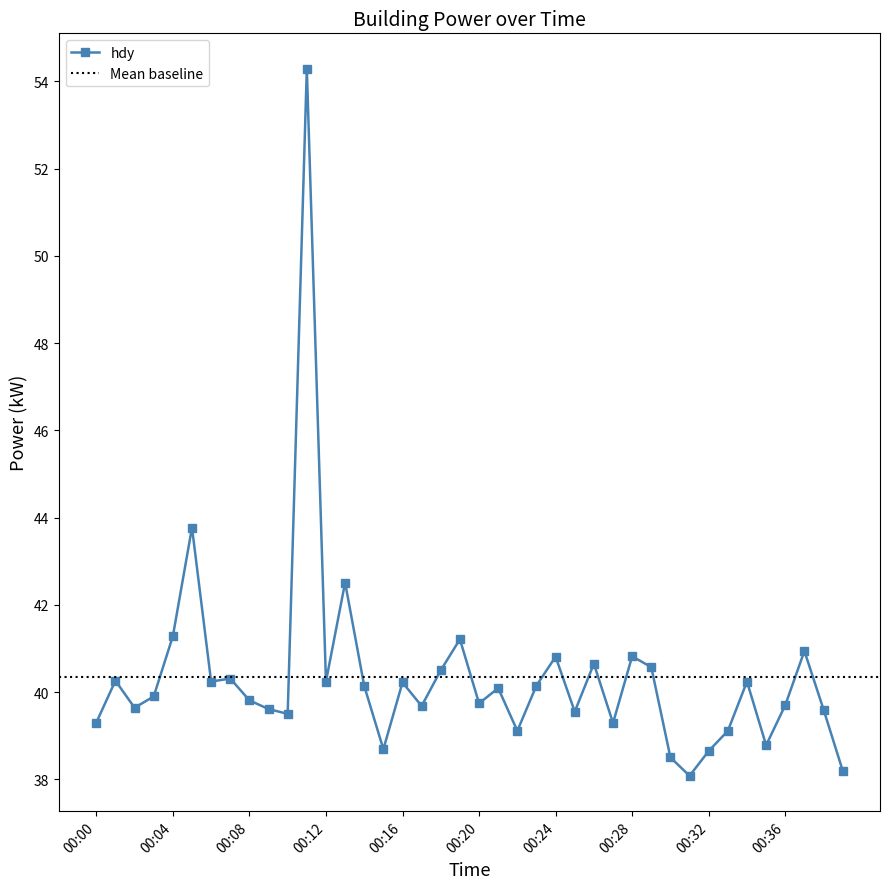

True or false: the data has more than 0 interior local peaks.

True